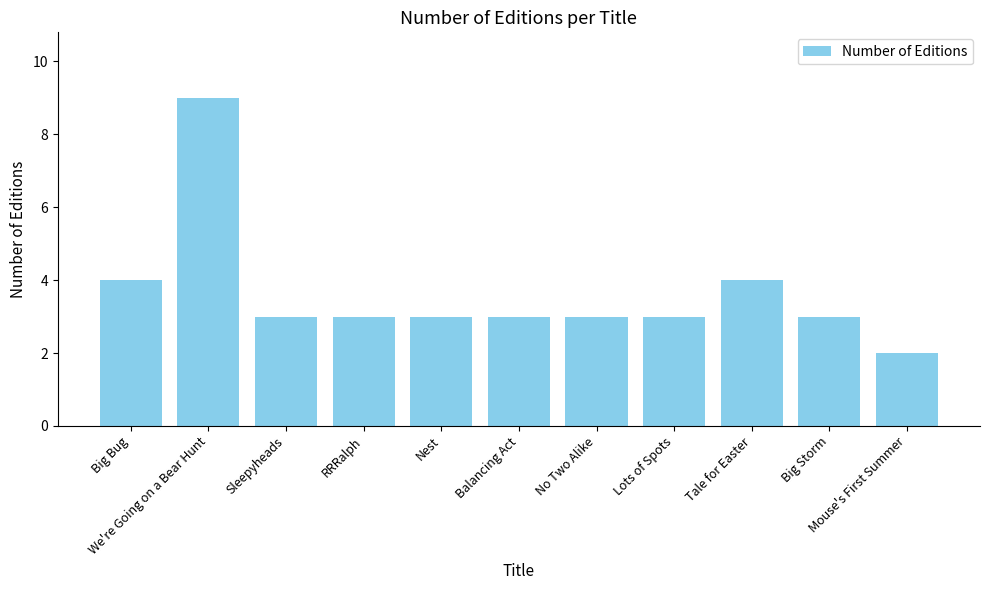

The value at We're Going on a Bear Hunt is 9. True or false?

True